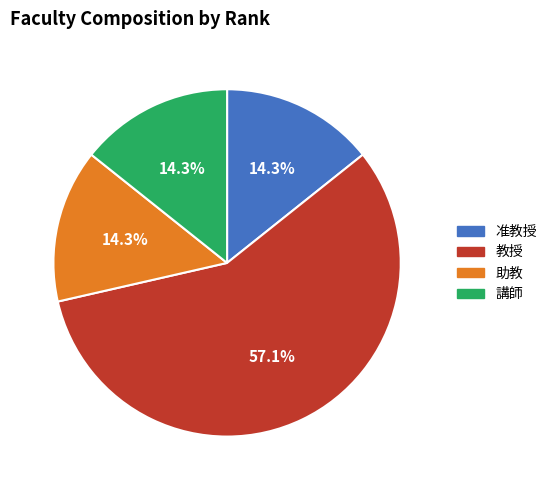

To the nearest percent, what is the difference between the 准教授 and 教授 slice percentages?

43%